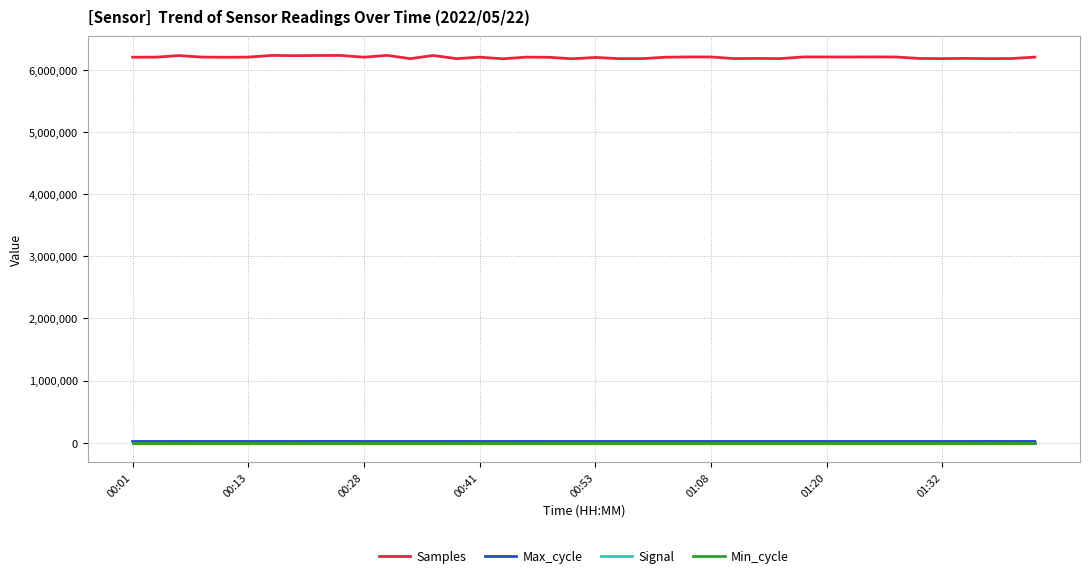

Which series has the largest total across all categories?

Samples